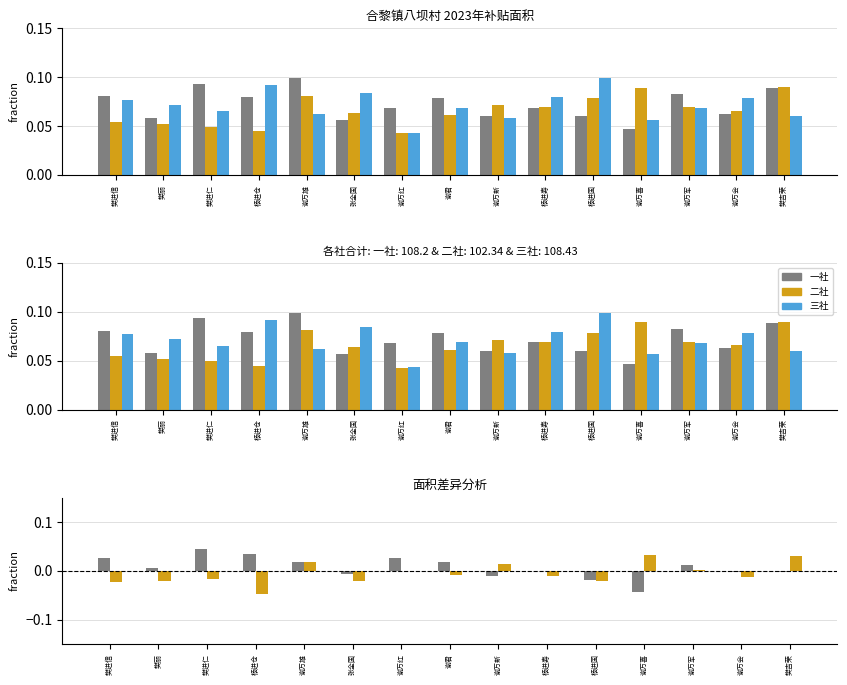

Reading left to right, list all the values displayed in this chart.

一社: 樊进信=0.1	樊丽=0.1	樊进仁=0.1	杨进仓=0.1	谢万雄=0.1	张全国=0.1	谢万红=0.1	谢君=0.1	谢万新=0.1	杨进寿=0.1	杨进国=0.1	谢万喜=0.0	谢万军=0.1	谢万会=0.1	樊吉荣=0.1
二社: 樊进信=0.1	樊丽=0.1	樊进仁=0.0	杨进仓=0.0	谢万雄=0.1	张全国=0.1	谢万红=0.0	谢君=0.1	谢万新=0.1	杨进寿=0.1	杨进国=0.1	谢万喜=0.1	谢万军=0.1	谢万会=0.1	樊吉荣=0.1
三社: 樊进信=0.1	樊丽=0.1	樊进仁=0.1	杨进仓=0.1	谢万雄=0.1	张全国=0.1	谢万红=0.0	谢君=0.1	谢万新=0.1	杨进寿=0.1	杨进国=0.1	谢万喜=0.1	谢万军=0.1	谢万会=0.1	樊吉荣=0.1
一社-二社: 樊进信=0.0	樊丽=0.0	樊进仁=0.0	杨进仓=0.0	谢万雄=0.0	张全国=-0.0	谢万红=0.0	谢君=0.0	谢万新=-0.0	杨进寿=-0.0	杨进国=-0.0	谢万喜=-0.0	谢万军=0.0	谢万会=-0.0	樊吉荣=-0.0
二社-三社: 樊进信=-0.0	樊丽=-0.0	樊进仁=-0.0	杨进仓=-0.0	谢万雄=0.0	张全国=-0.0	谢万红=-0.0	谢君=-0.0	谢万新=0.0	杨进寿=-0.0	杨进国=-0.0	谢万喜=0.0	谢万军=0.0	谢万会=-0.0	樊吉荣=0.0